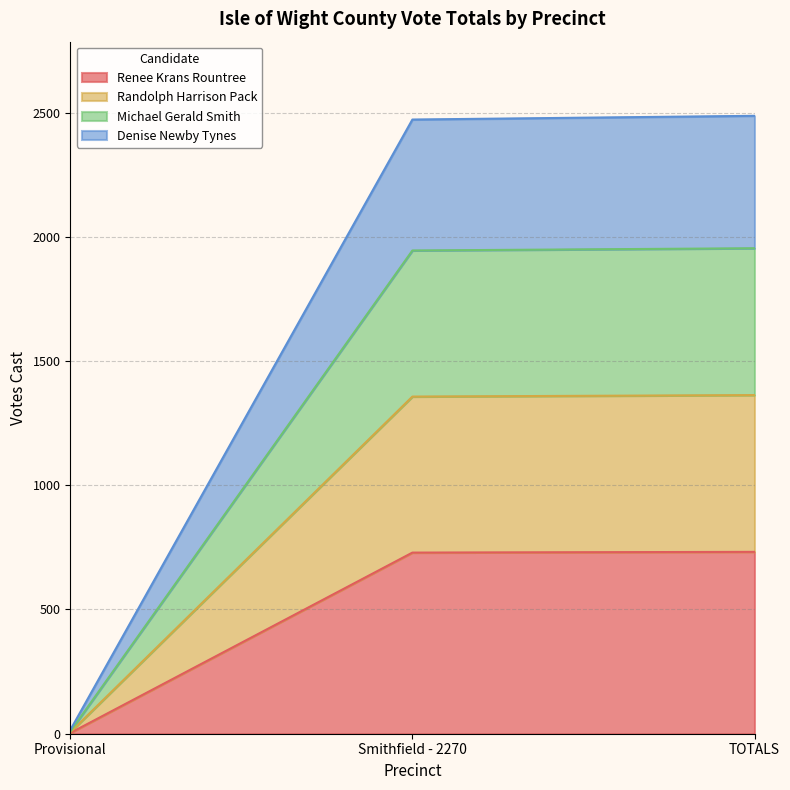

Does the chart have visible grid lines?

Yes